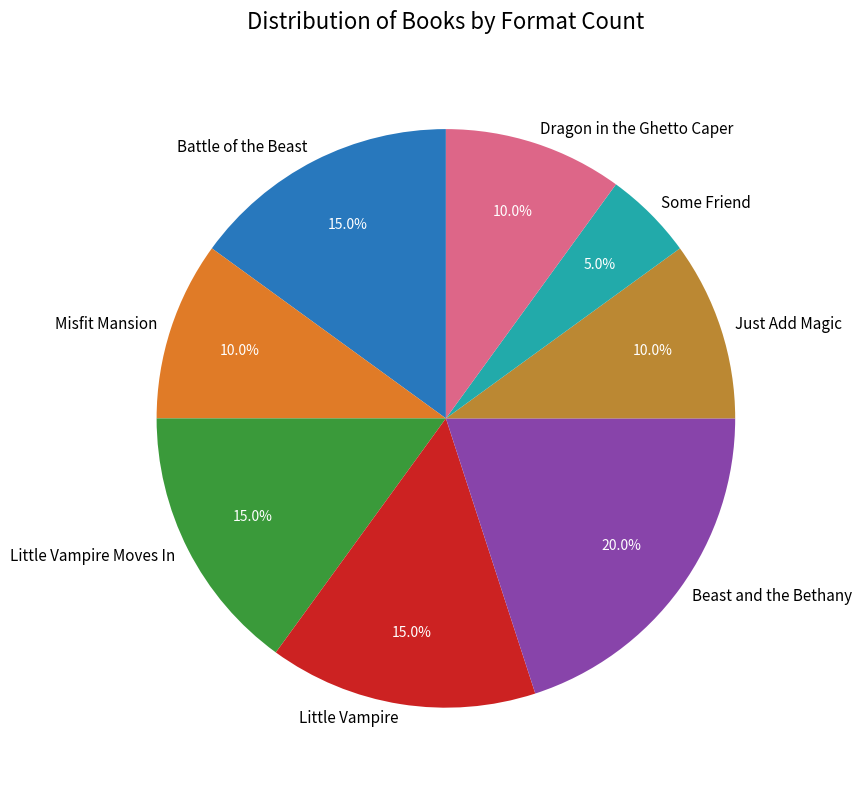

Which category has the smallest portion of the pie?

Some Friend